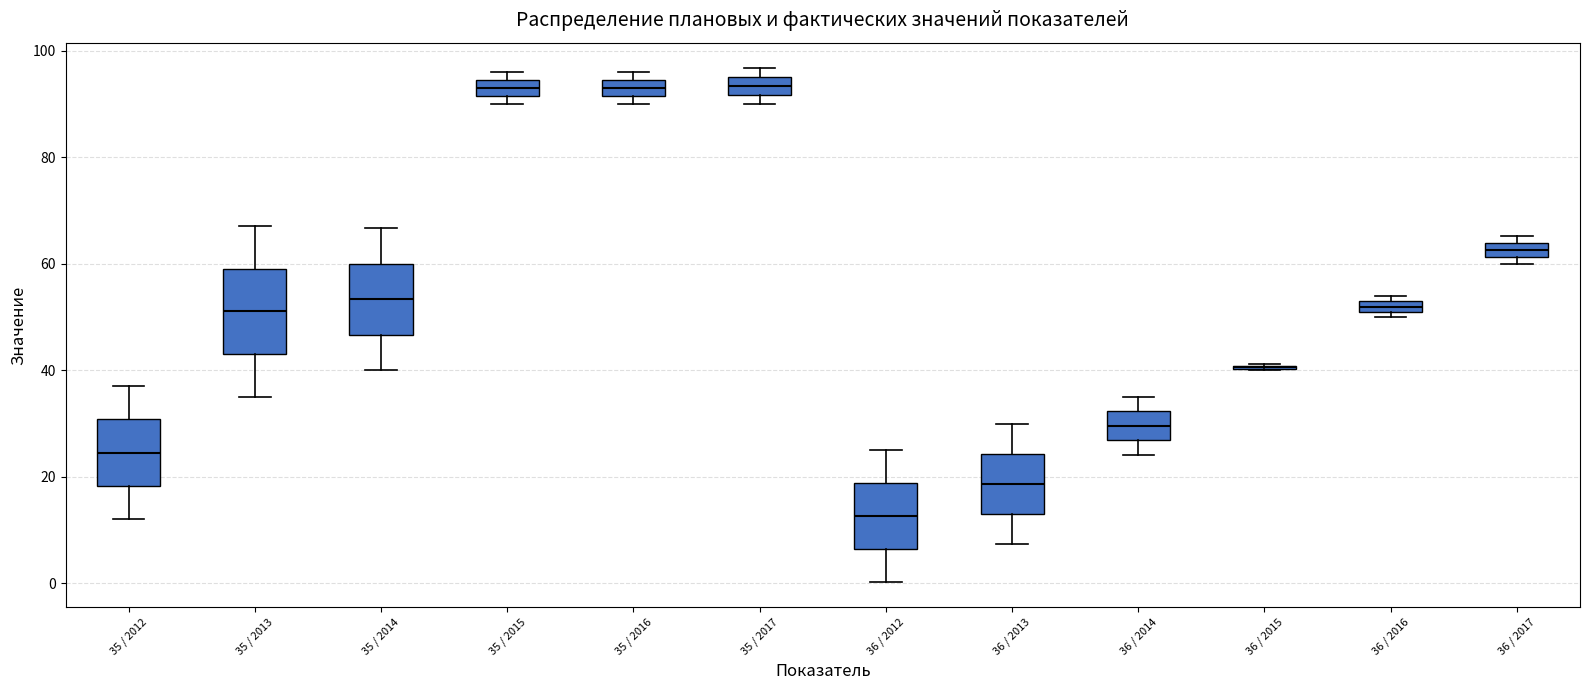

Where is the lower edge of the box for 35 / 2012 on the y-axis? The values are not printed on the chart, so give them approximately, as read against the axis.

18